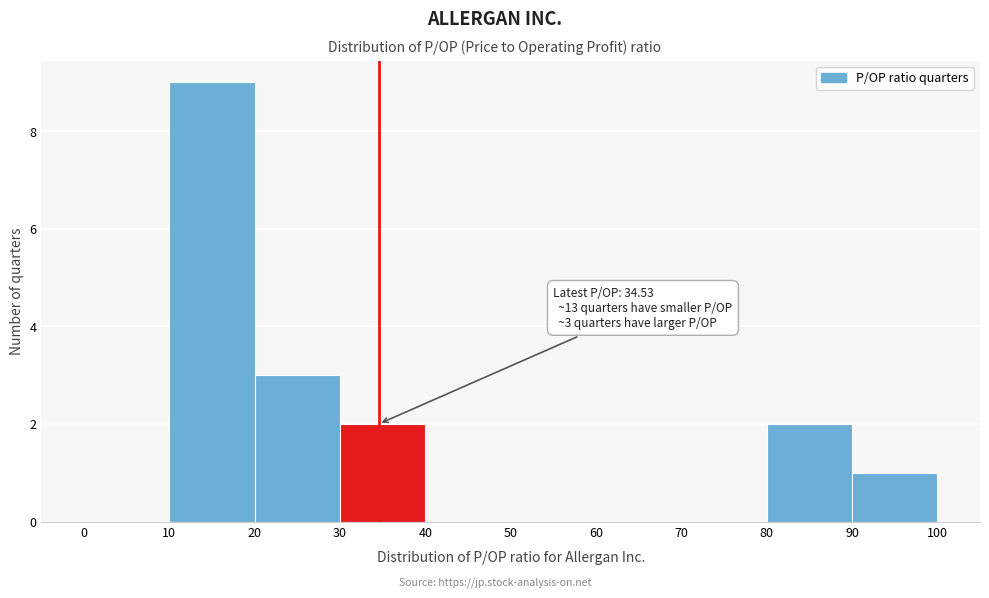

Over which range of the x-axis is the bar tallest?

10 to 20